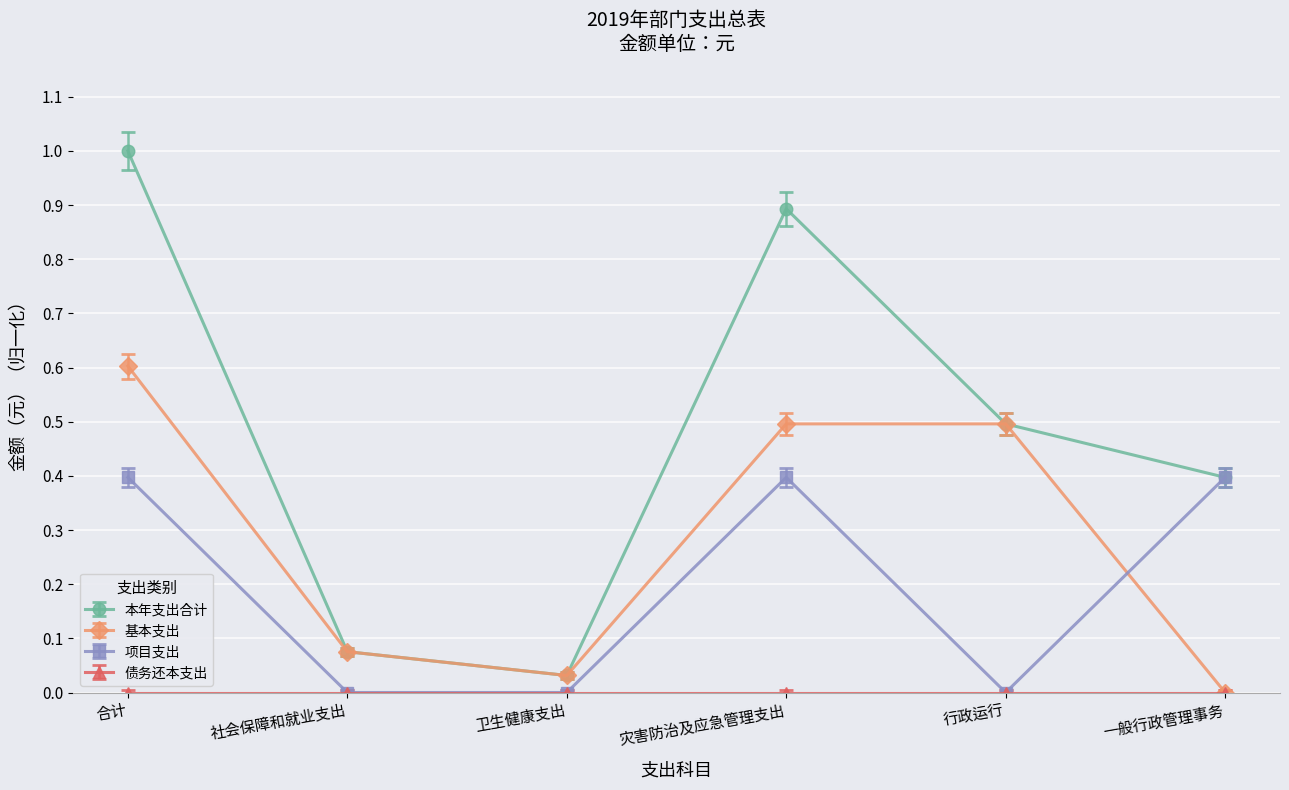

At which label is 基本支出 closest to 0?

一般行政管理事务